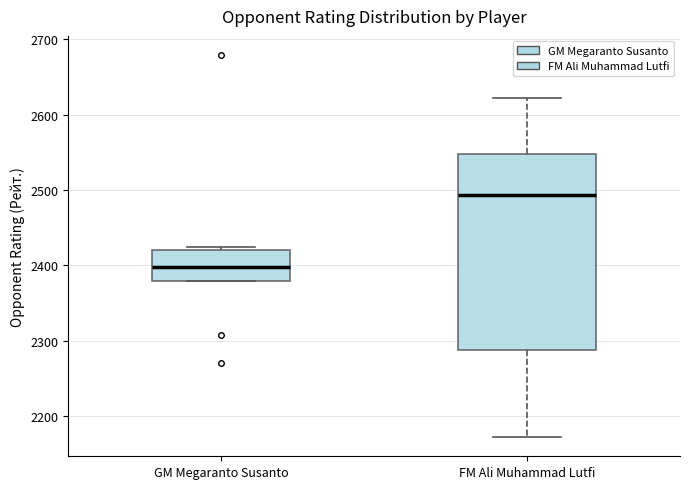

Reading left to right, read every box against the y-axis: the position of its median line, the range the box covers, and the ends of its whiskers. The values are not printed on the chart, so give them approximately, as read against the axis.

GM Megaranto Susanto: median 2400, box 2380 to 2420, whiskers 2380 to 2420 (just above the box's upper edge)
FM Ali Muhammad Lutfi: median 2490, box 2290 to 2550, whiskers 2170 to 2620